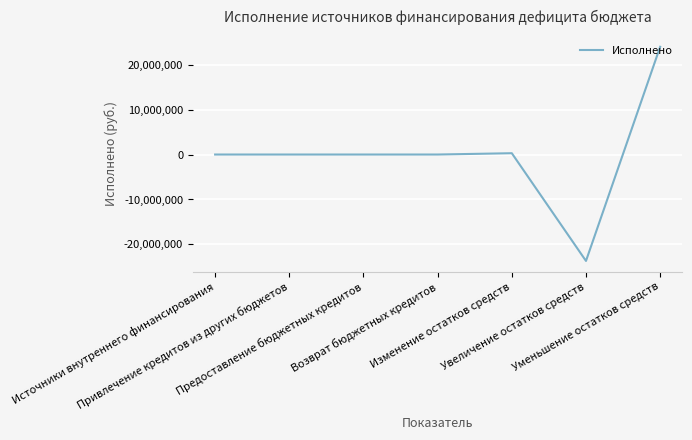

Count the number of categories in the chart.

7